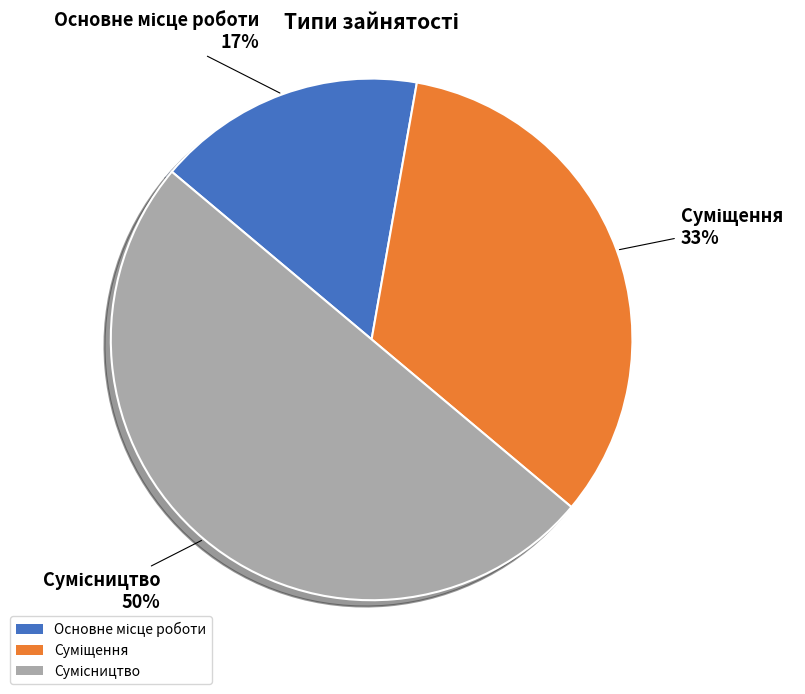

How many segments does this pie chart have?

3